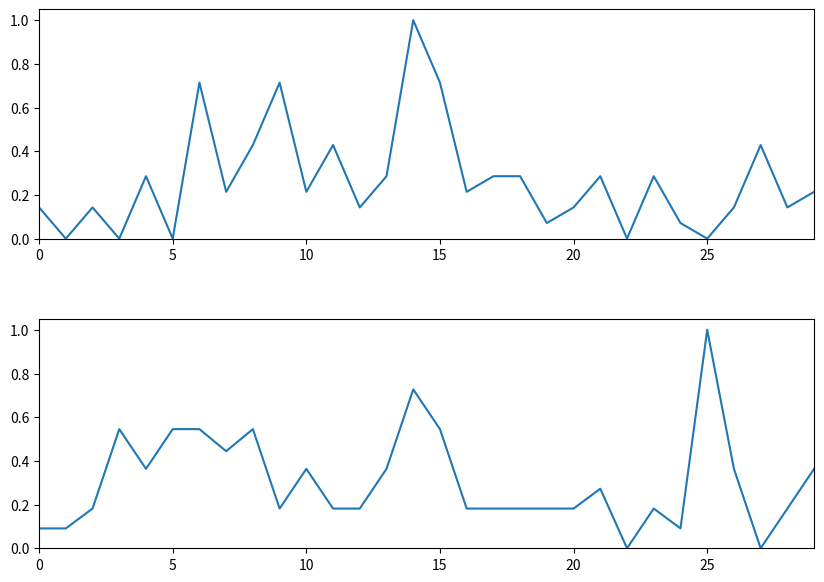

How many lines are shown in the chart?

2